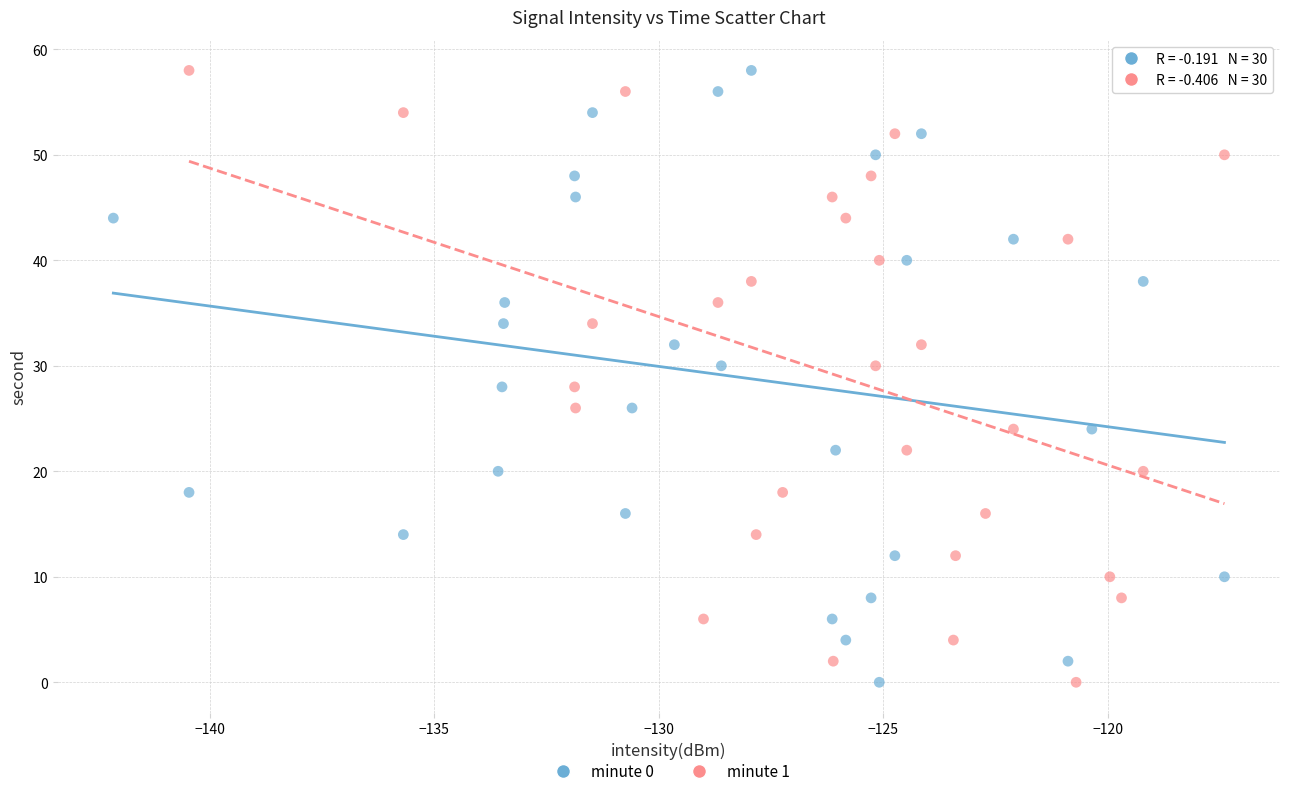

What are all the series names shown in the legend?

minute 0, minute 1